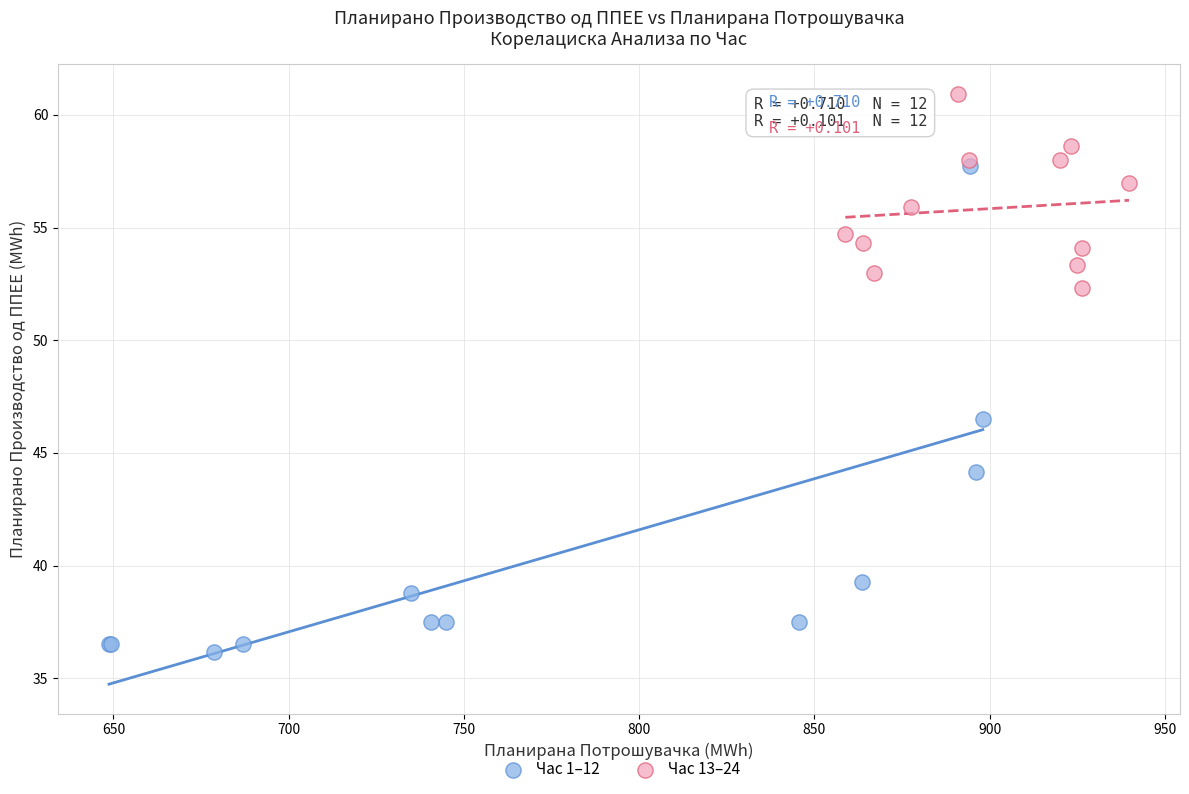

What are all the series names shown in the legend?

Час 1–12, Час 13–24